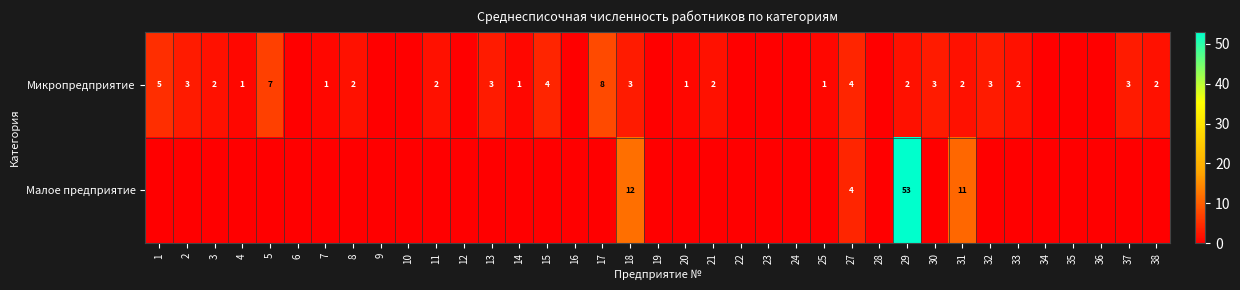

Is it true that Микропредприятие equals 4 at 2?

False